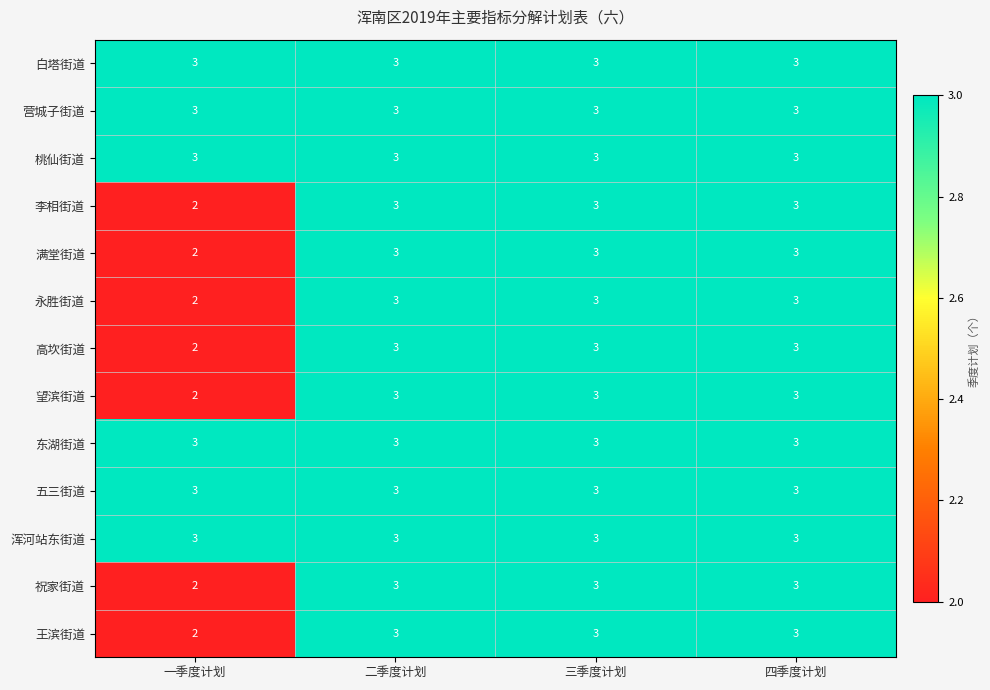

What is the total value across all series at 三季度计划?

39